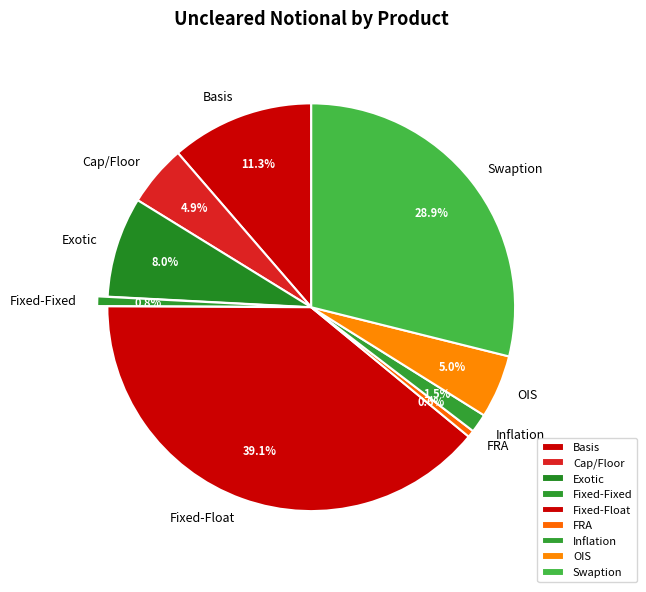

Count the number of slices in the pie.

9